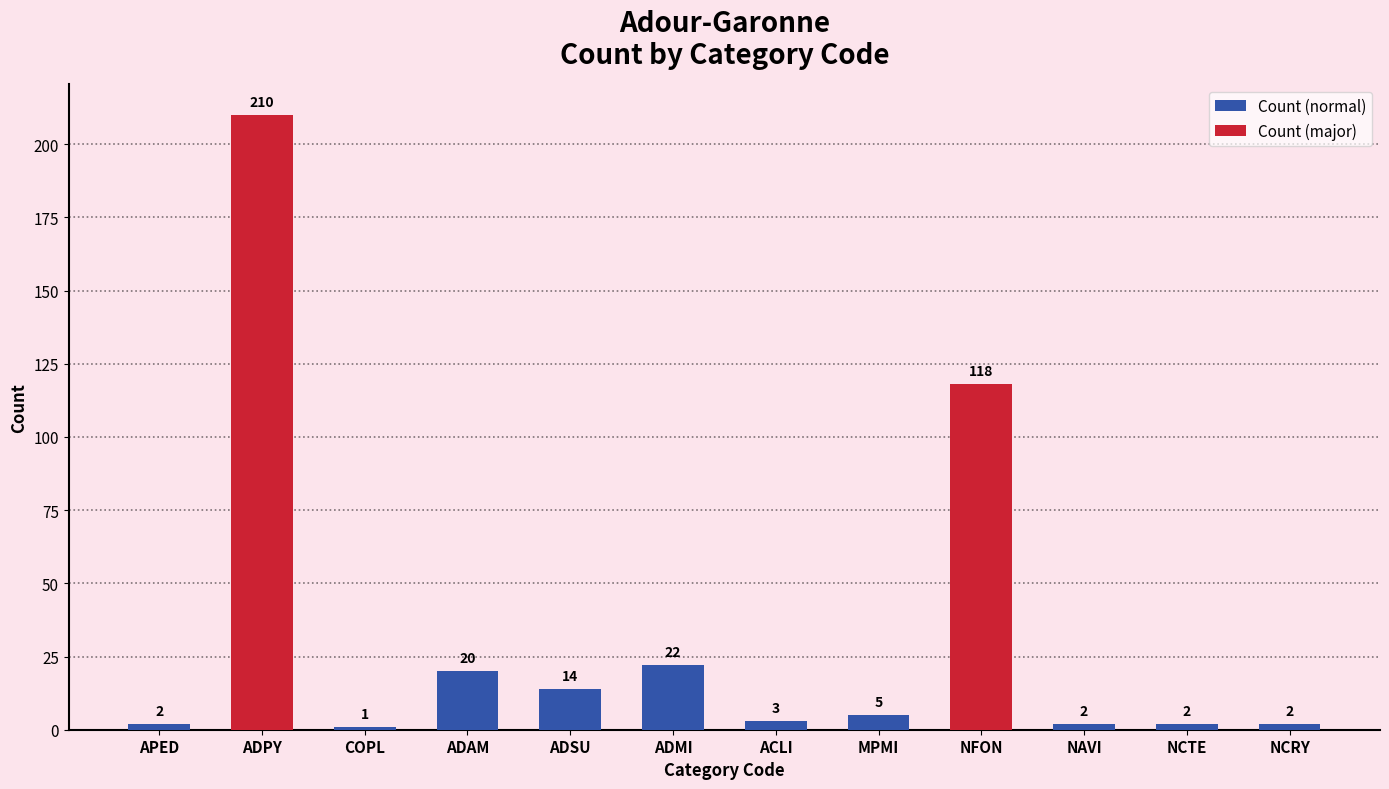

Reading left to right, list all the values displayed in this chart.

APED=2	ADPY=210	COPL=1	ADAM=20	ADSU=14	ADMI=22	ACLI=3	MPMI=5	NFON=118	NAVI=2	NCTE=2	NCRY=2